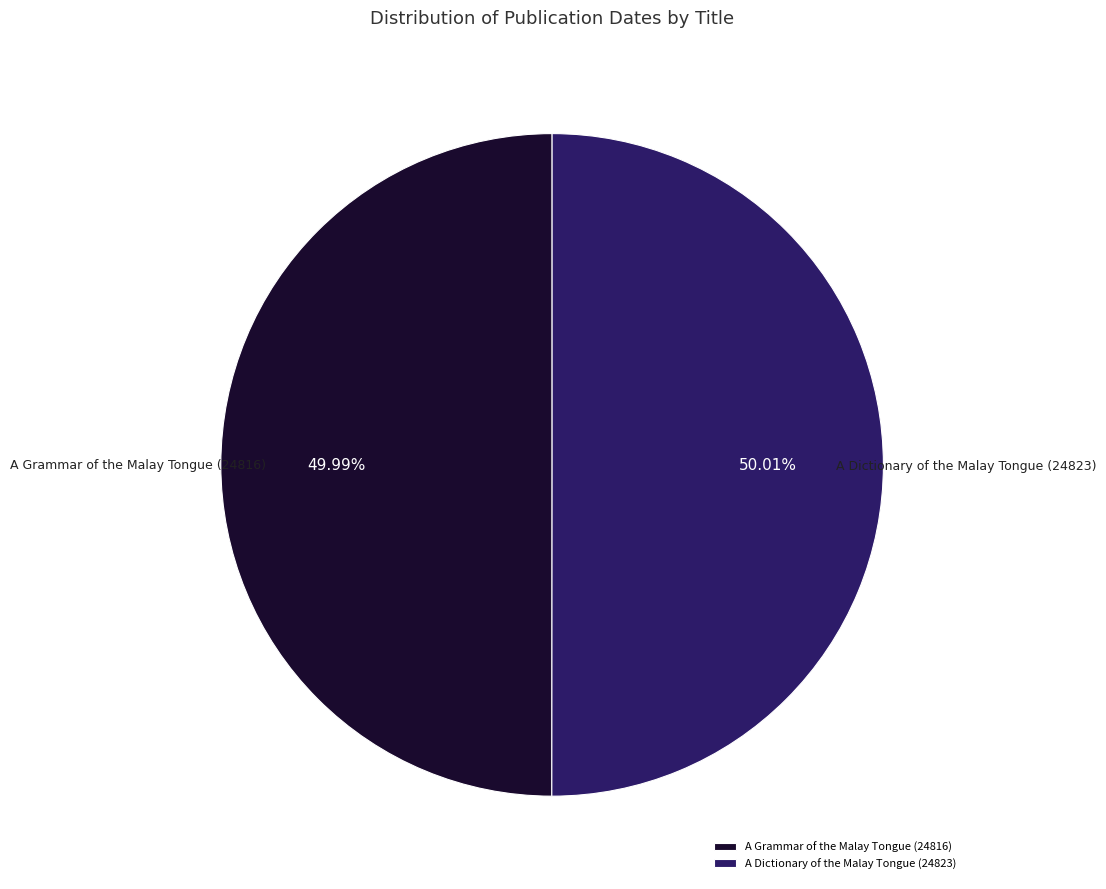

Do A Dictionary of the Malay Tongue (24823) and A Grammar of the Malay Tongue (24816) together represent more than half of the pie?

Yes